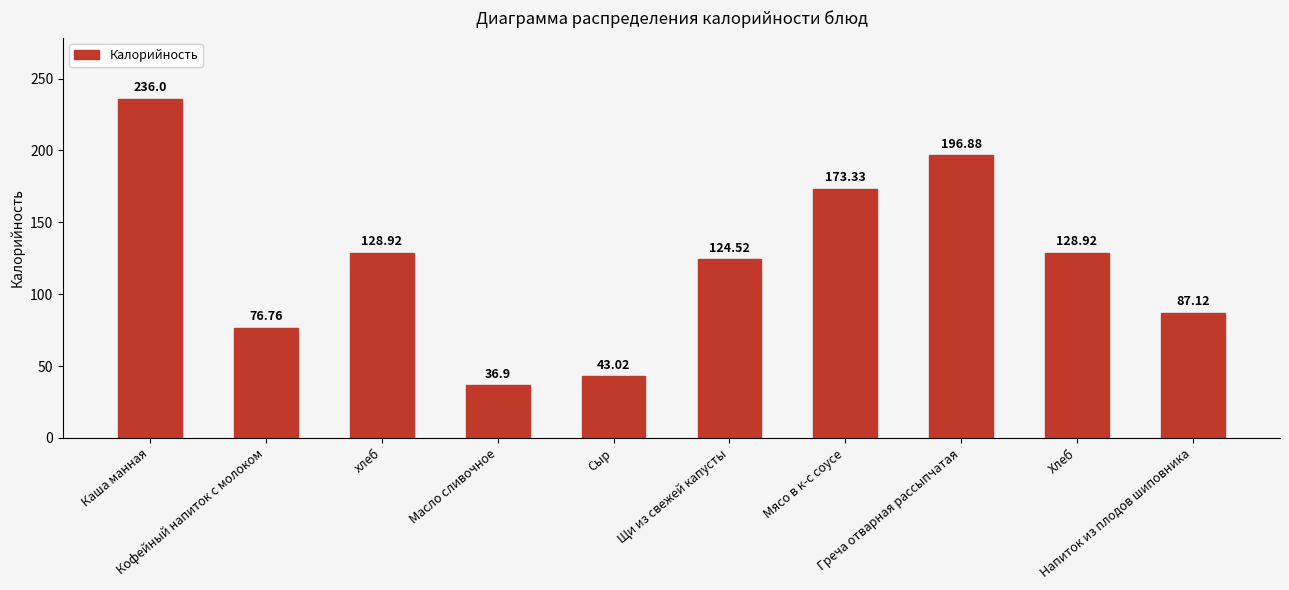

What is the sum of all values?

1232.4